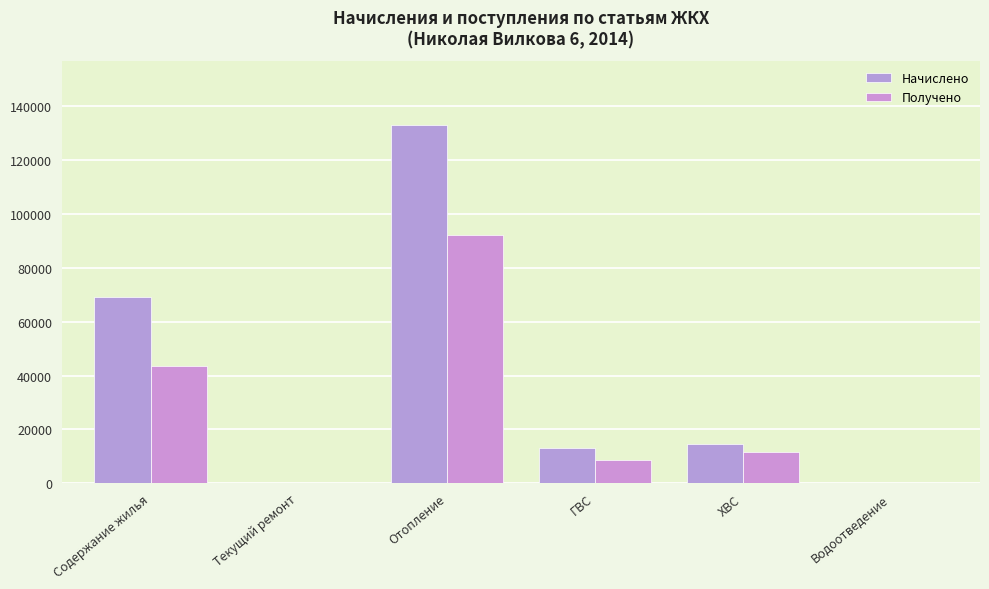

What is the value of the Получено bar at the 4th from the left?

8610.6